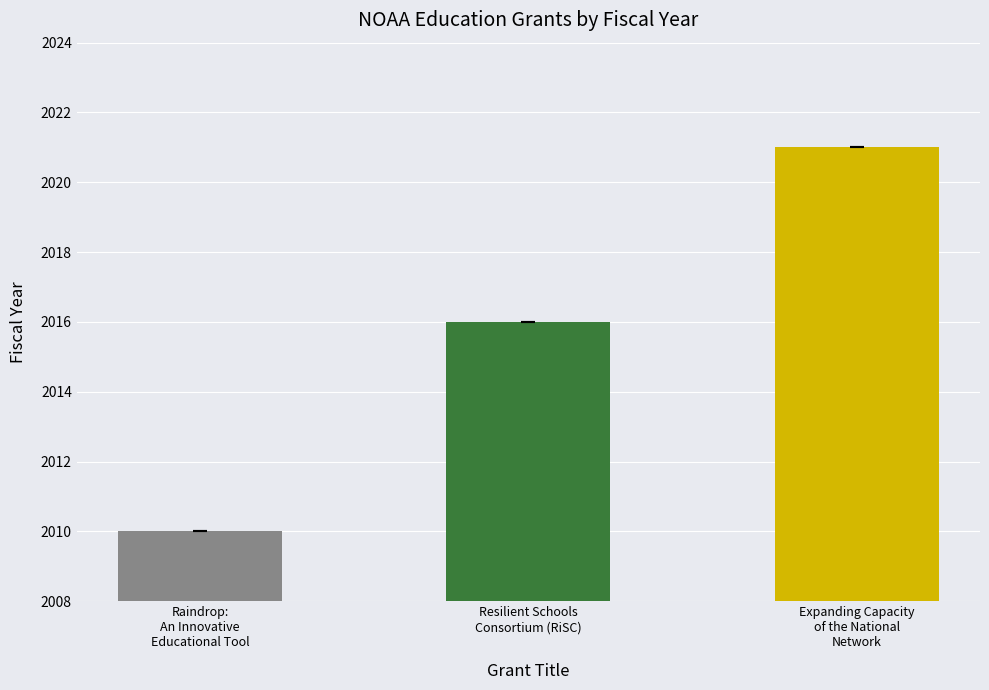

What is the label of the 2nd bar from the left?

Resilient Schools
Consortium (RiSC)